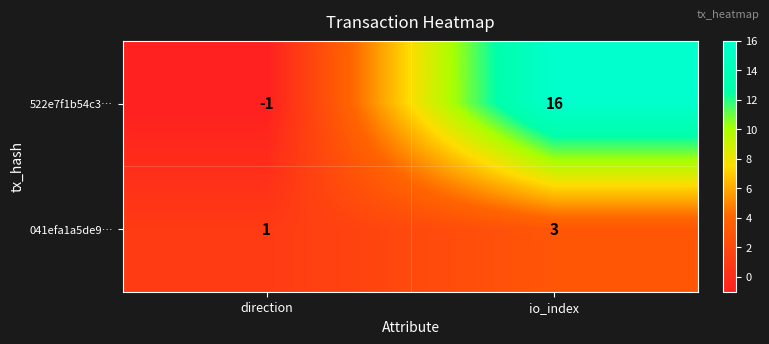

Reading left to right, transcribe all the data shown in this chart.

522e7f1b54c3…: direction=-1	io_index=16
041efa1a5de9…: direction=1	io_index=3